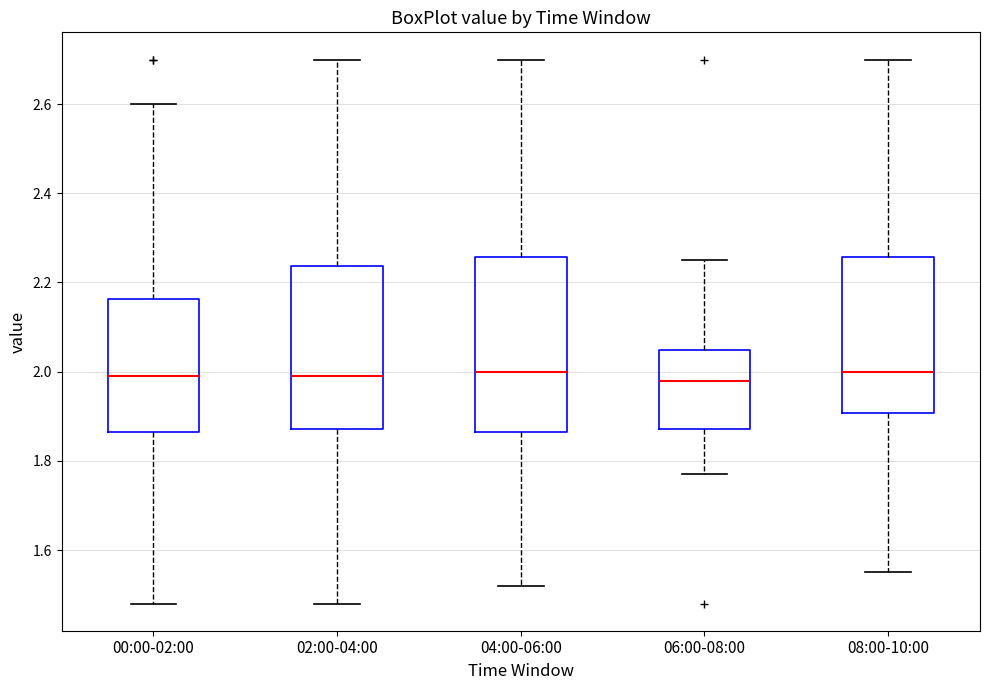

Which box is the tallest, from its lower edge to its upper edge?

04:00-06:00